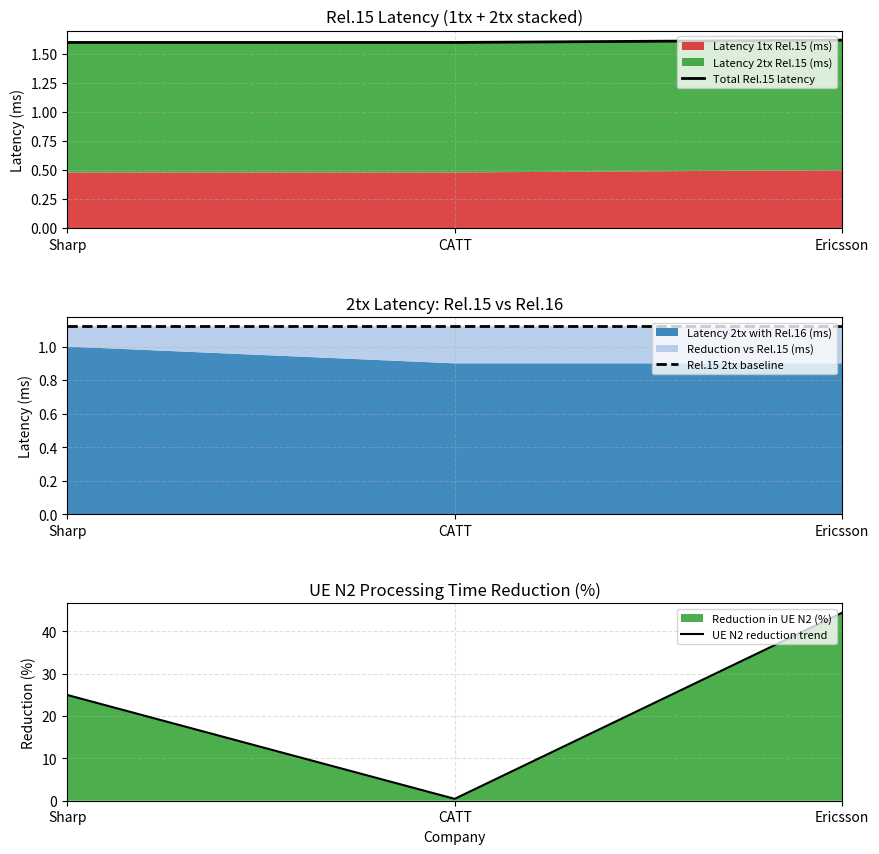

Does the chart display data point markers on the line(s)?

No